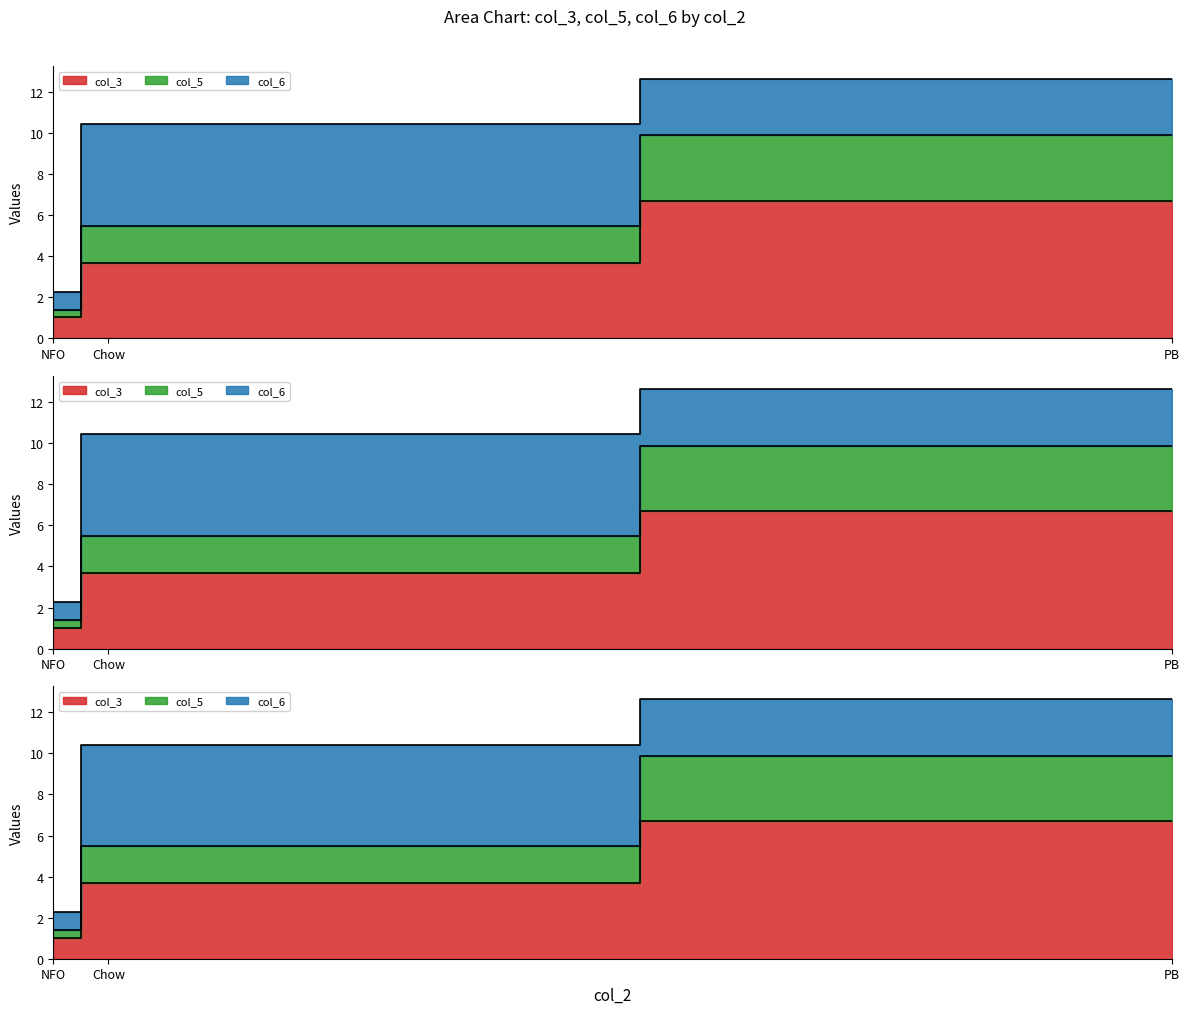

At which label is col_3 closest to 3?

Chow